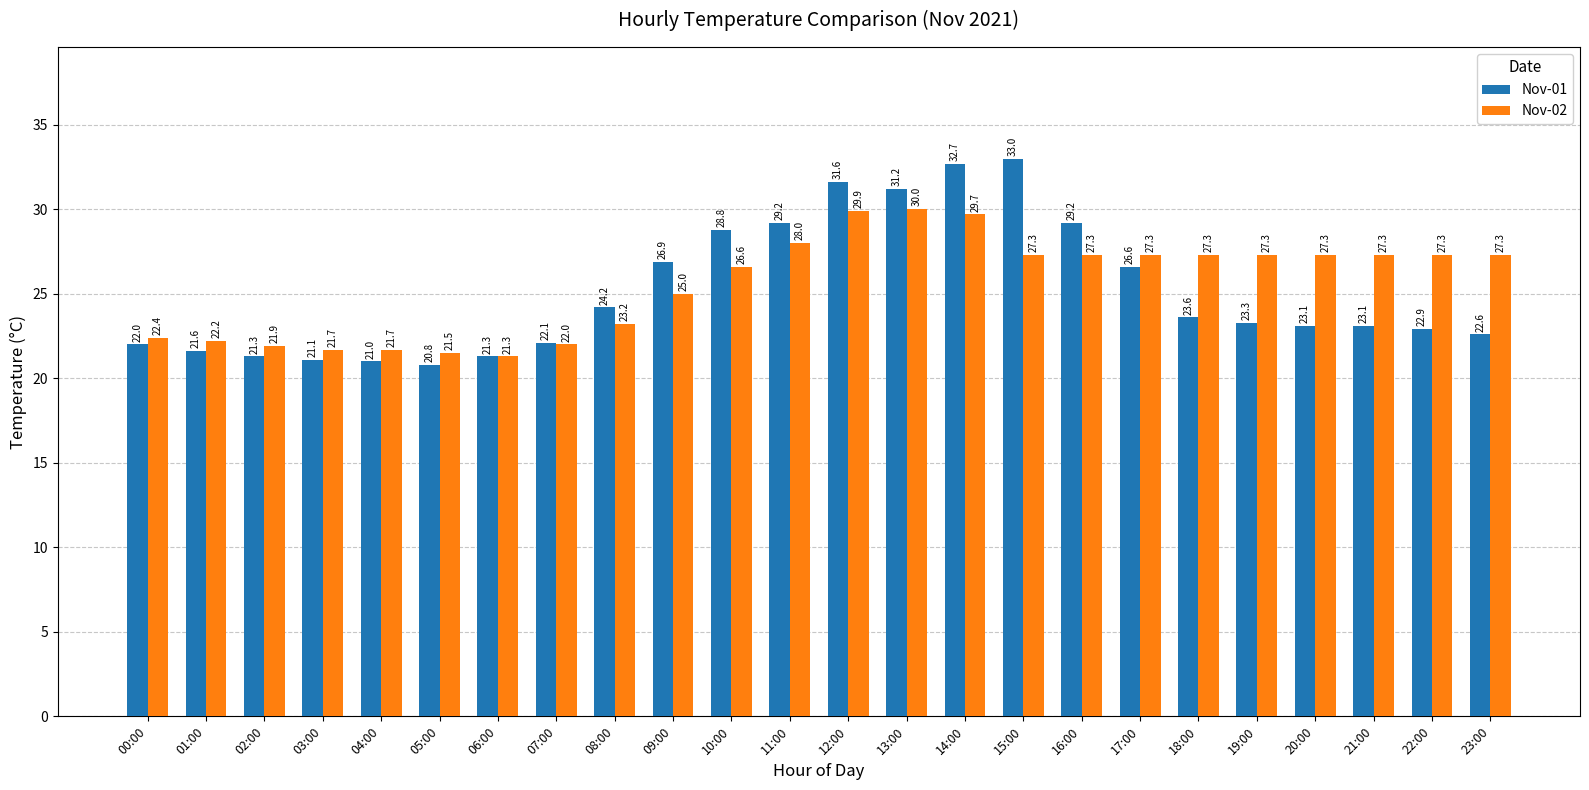

Between 04:00 and 23:00, which series saw the biggest shift?

Nov-02